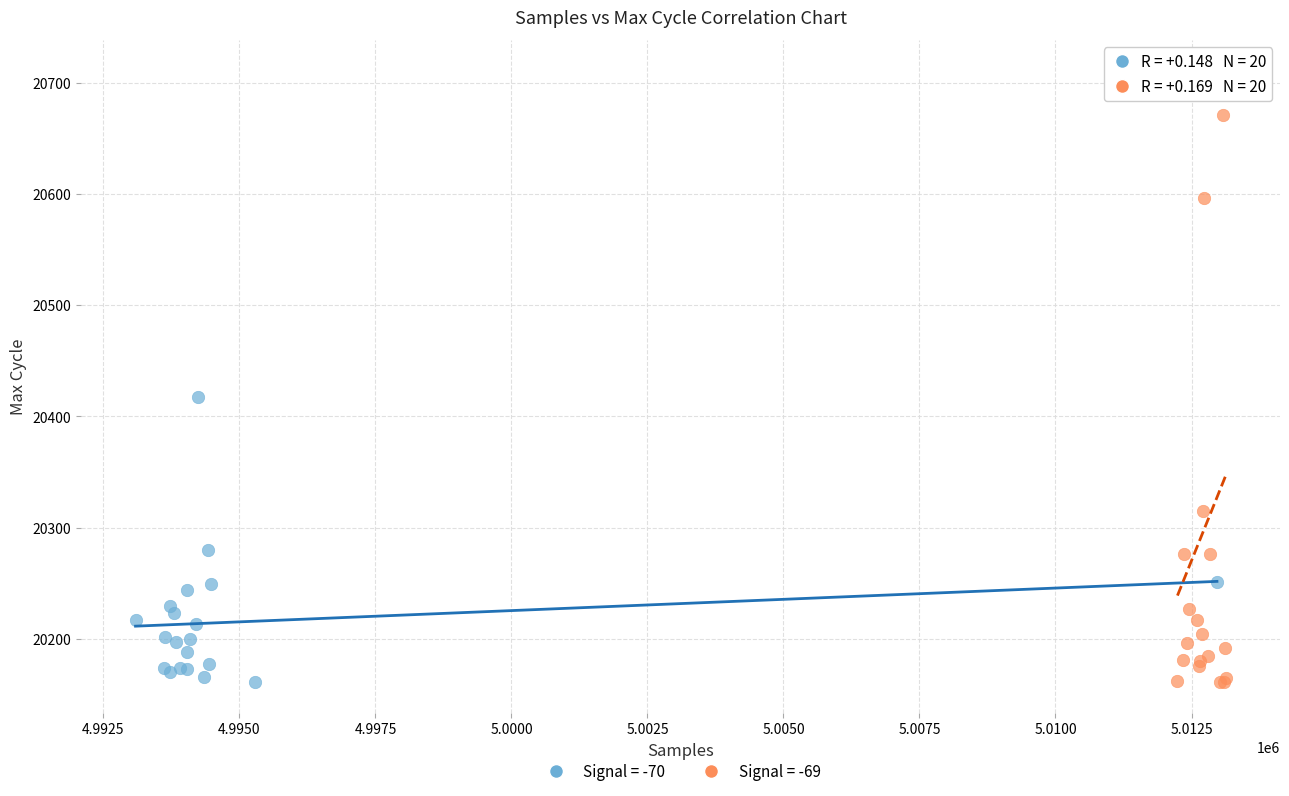

Which series has the widest spread of Y values?

Signal = -69